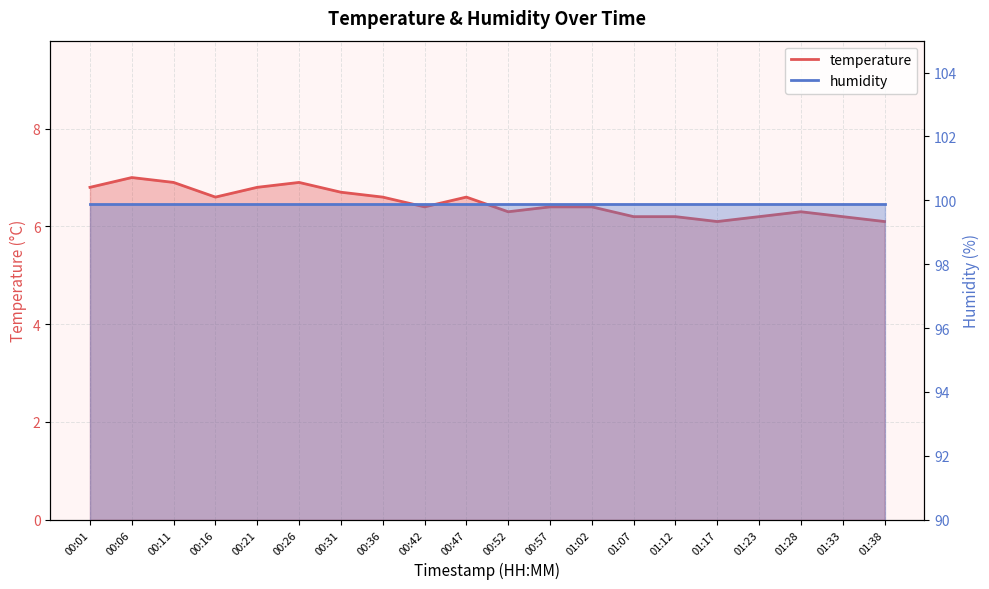

Which label corresponds to the smallest value in the chart?

01:17